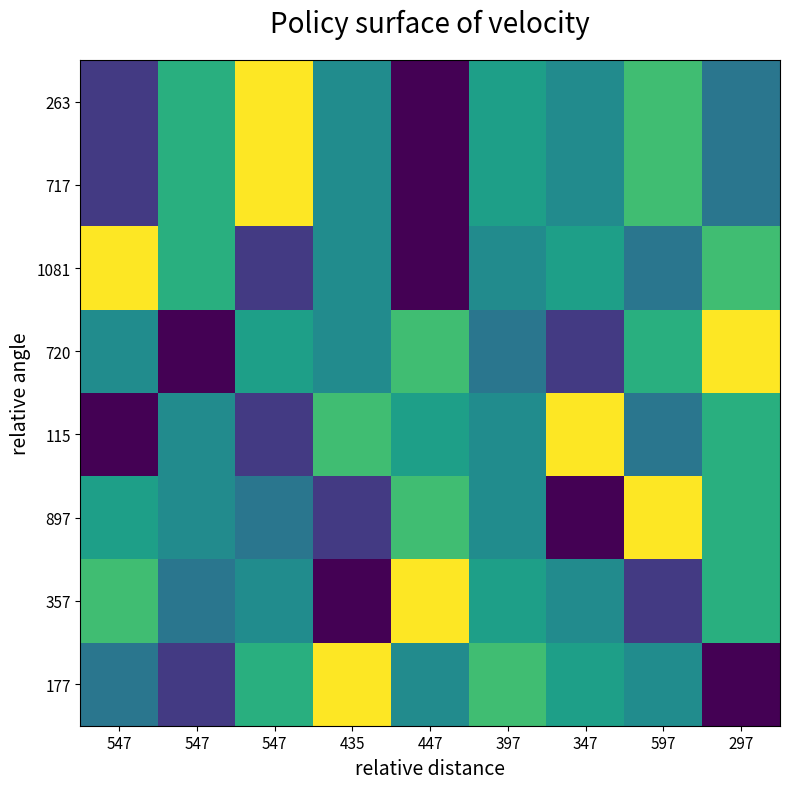

Rank the categories by 897 value from lowest to highest.

347, 435, 547, 547, 397, 547, 297, 447, 597